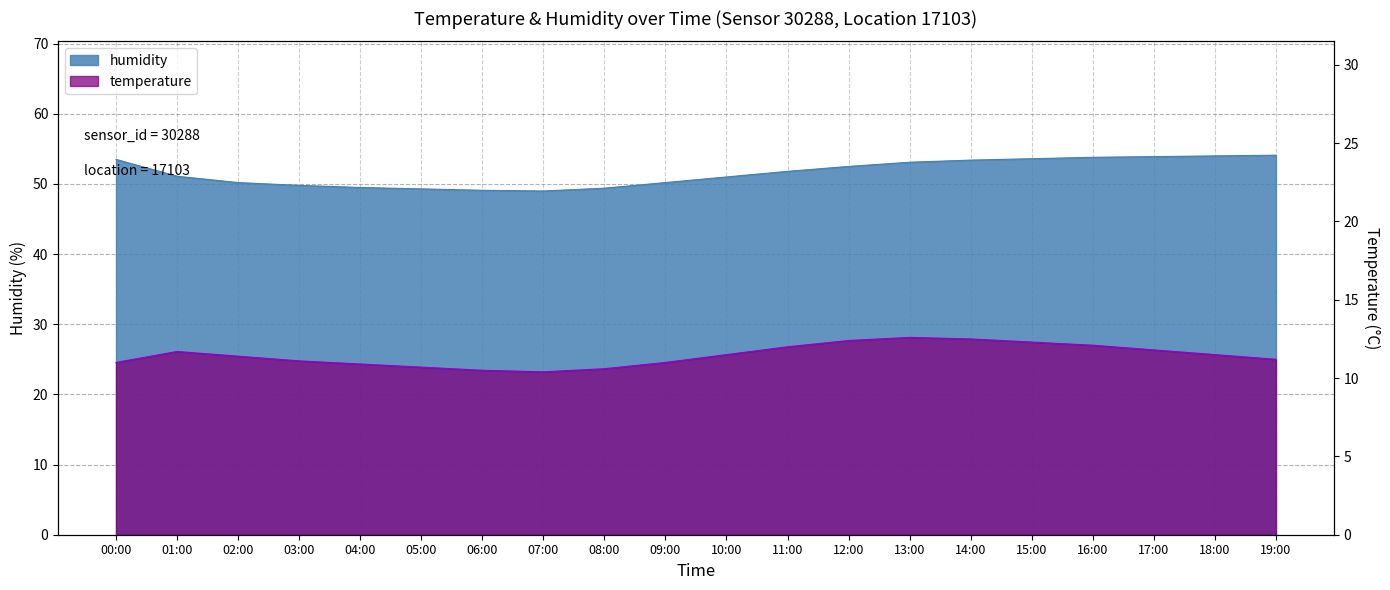

What is the lowest value of the temperature series?

10.4